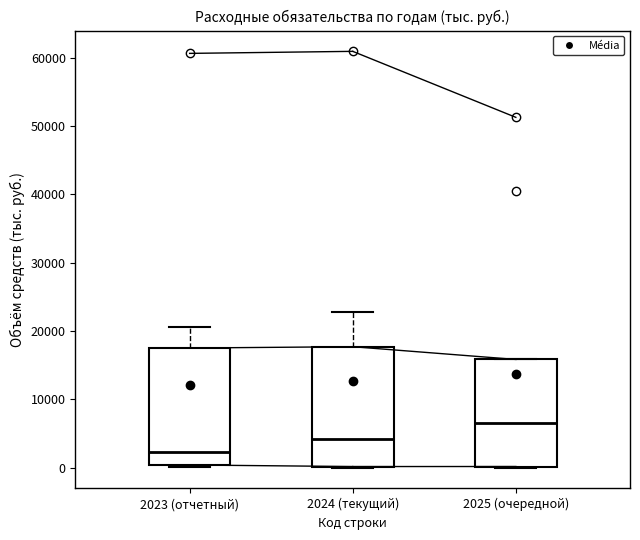

Reading left to right, transcribe this box plot: for each box, give where its median line is, the range the box spans, and where its two whiskers end, as read against the y-axis. The values are not printed on the chart, so give them approximately, as read against the axis.

2023 (отчетный): median 2000, box 0 to 17000, whiskers 0 (just below the box's lower edge) to 21000
2024 (текущий): median 4000, box 0 to 18000, whiskers 0 to 23000
2025 (очередной): median 7000, box 0 to 16000, whiskers 0 to 16000